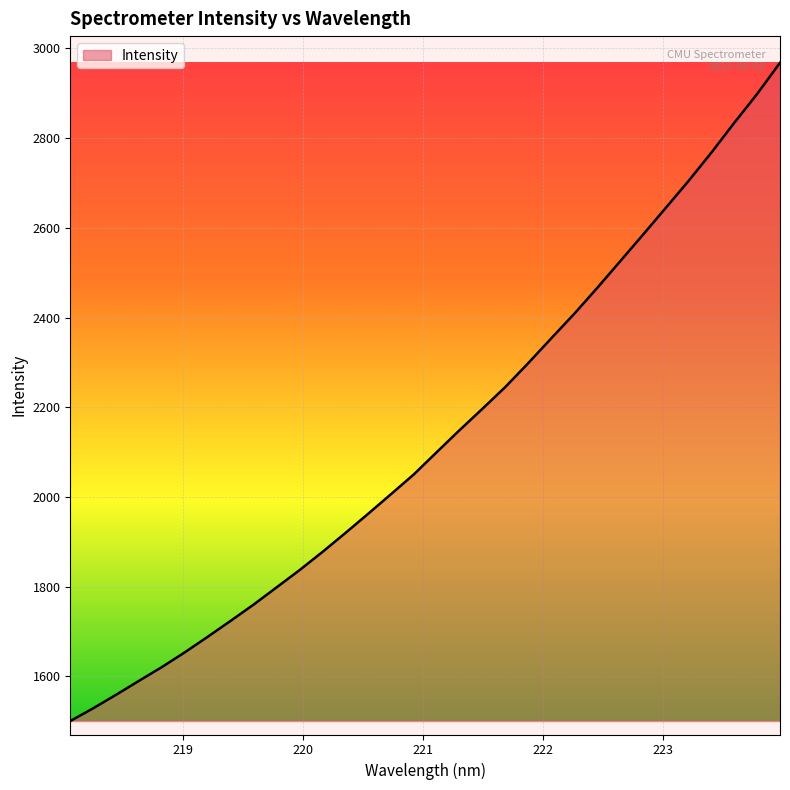

What is the minimum value shown in the chart?

1500.6